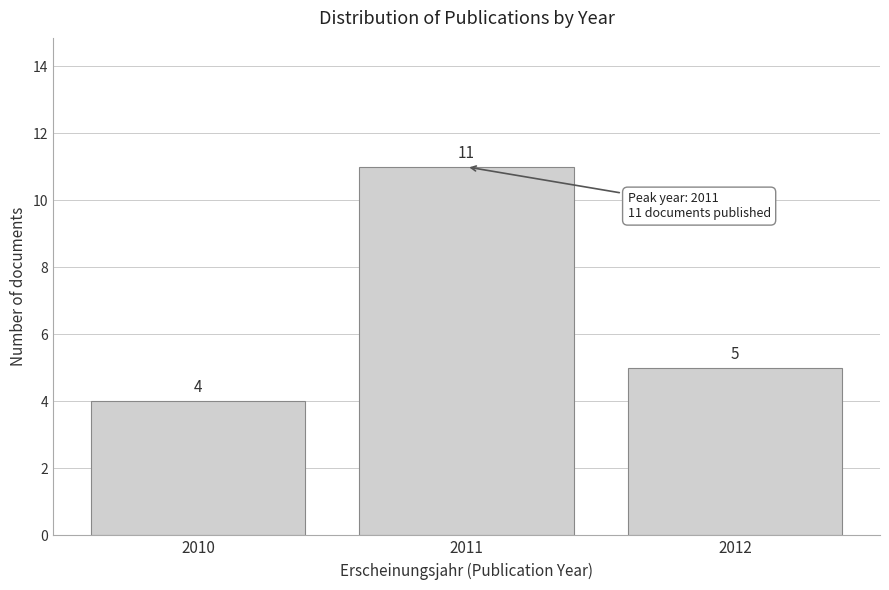

Reading right to left, what are all the values shown in this chart?

5	11	4